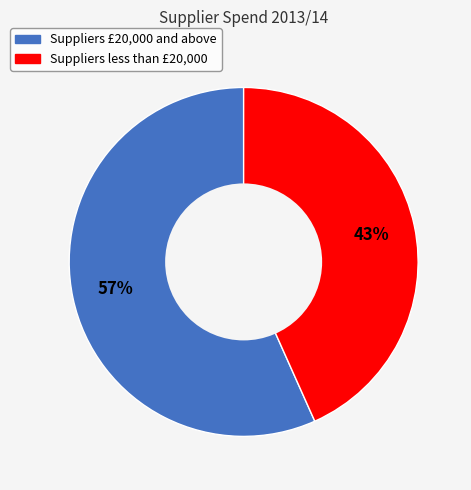

Count the number of slices in the pie.

2